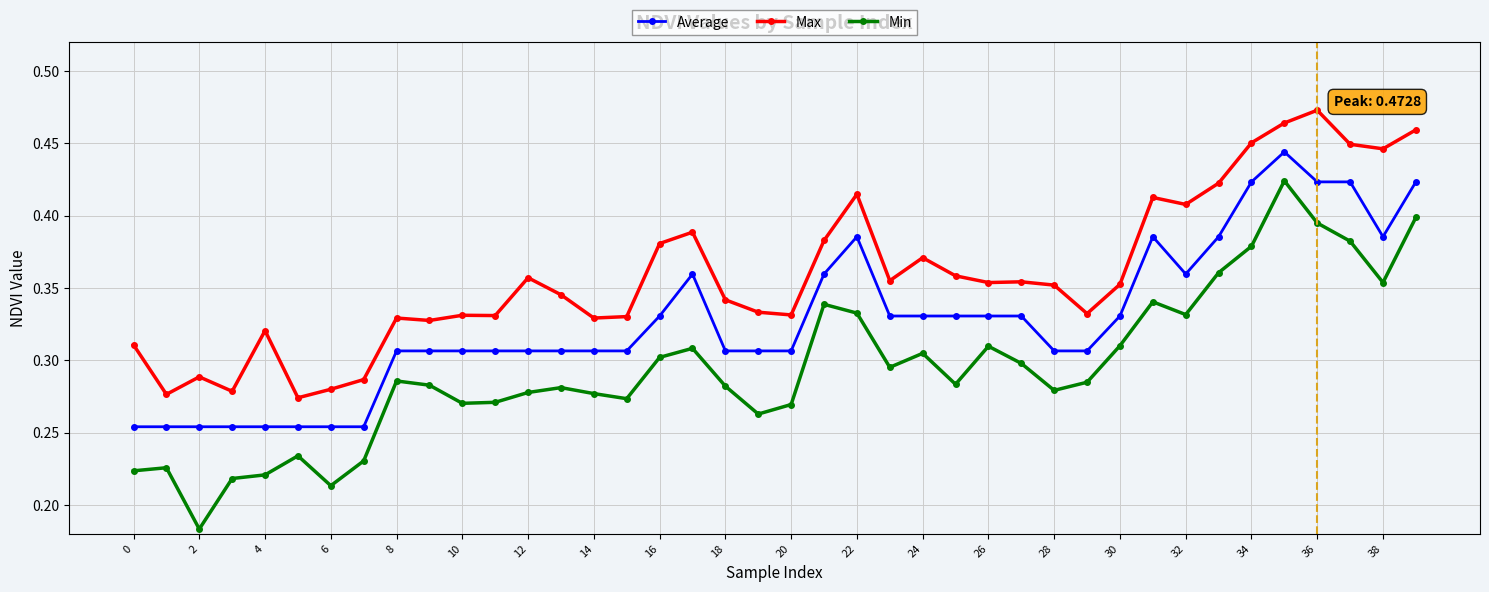

True or false: Max and Average cross at least once.

False